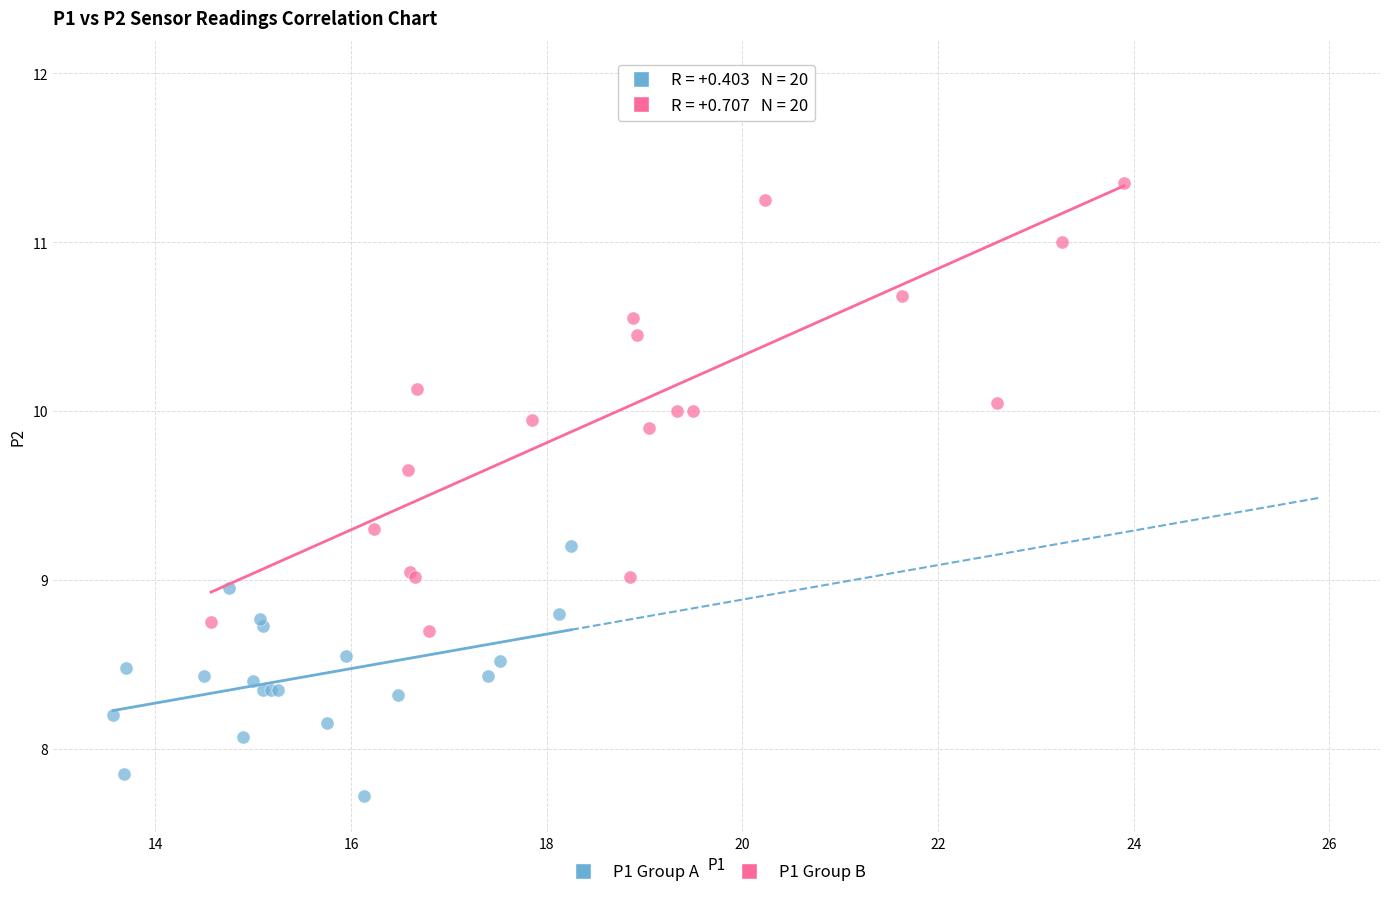

Which series has the widest spread of Y values?

P1 Group B